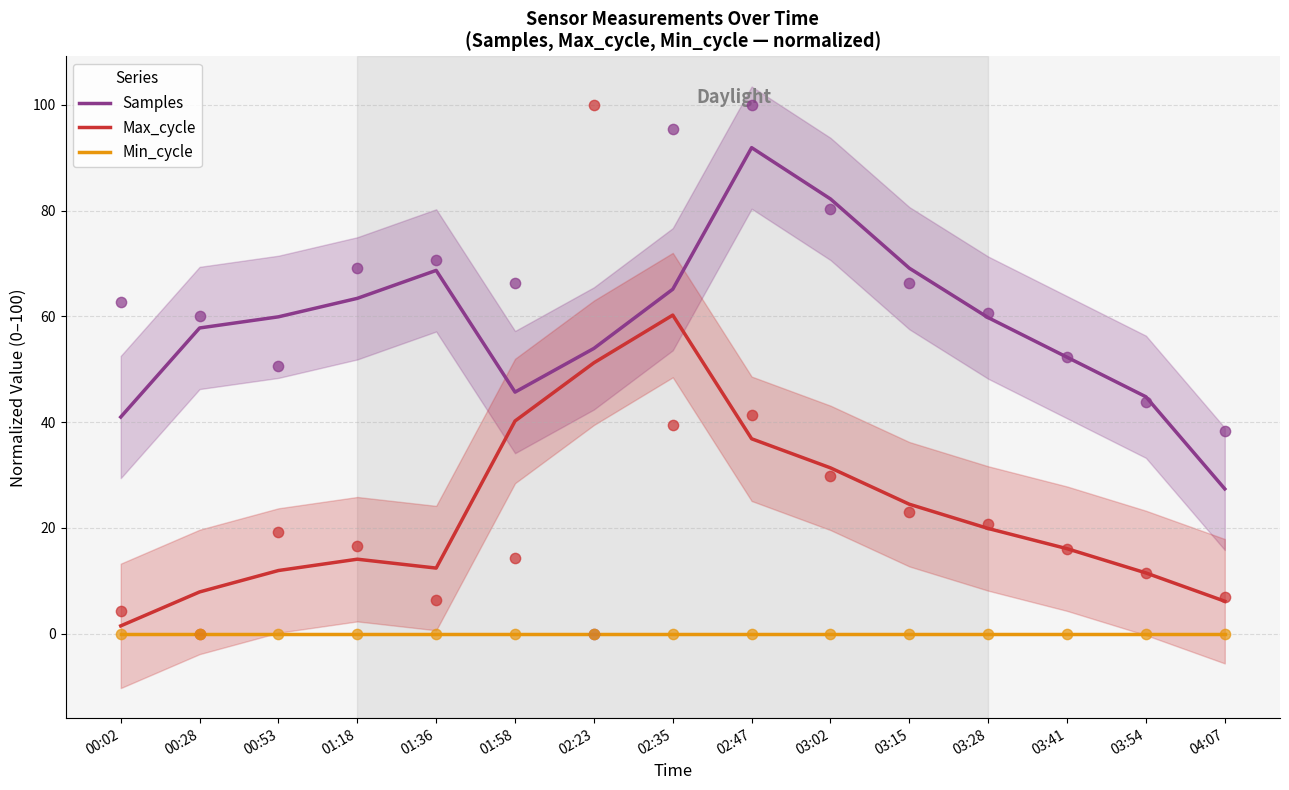

What is the total value across all series at 03:02?

113.6